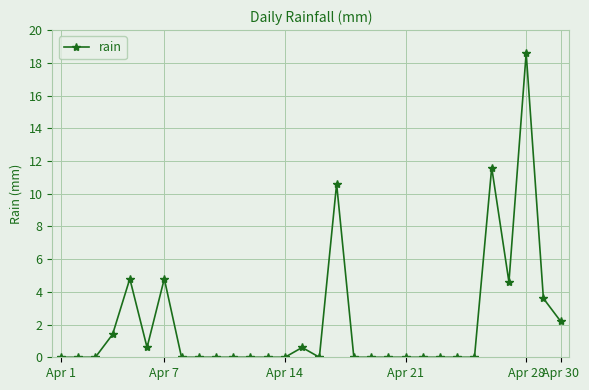

How many data points does each series have?

30